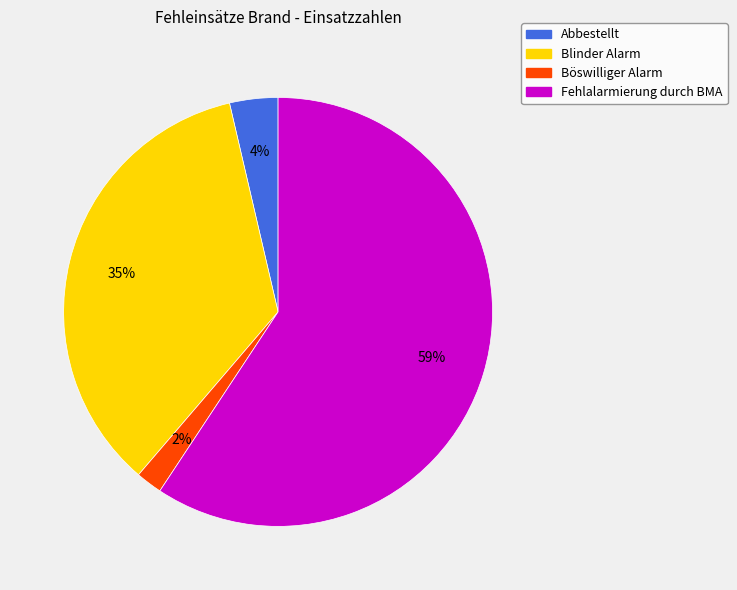

How many segments does this pie chart have?

4